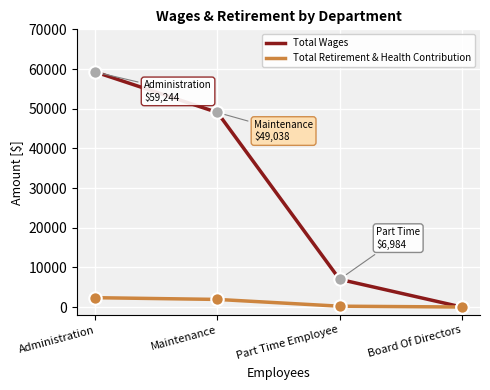

Which series changed the most between Administration and Board Of Directors?

Total Wages